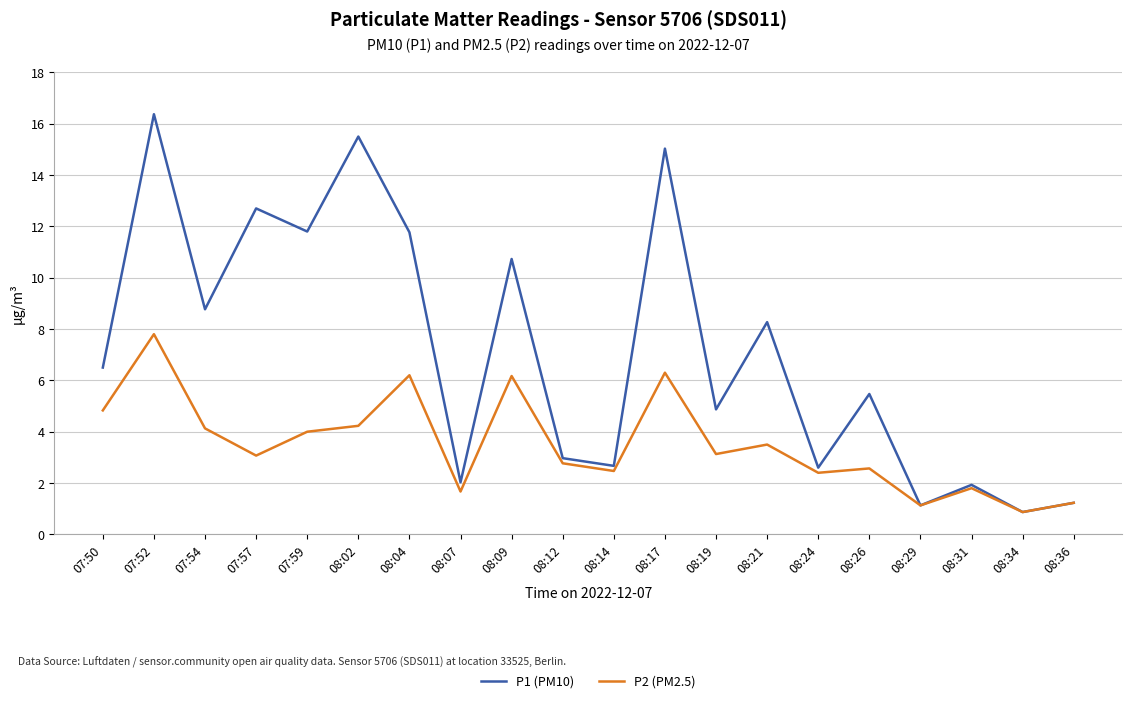

What is the average value of the P1 (PM10) series?

7.2